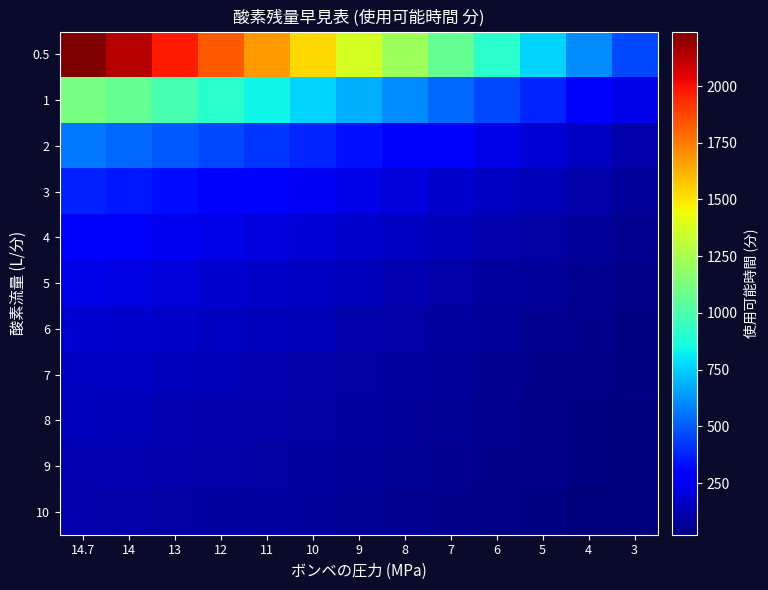

At 6, list the series in order from smallest to largest.

10, 9, 8, 7, 6, 5, 4, 3, 2, 1, 0.5